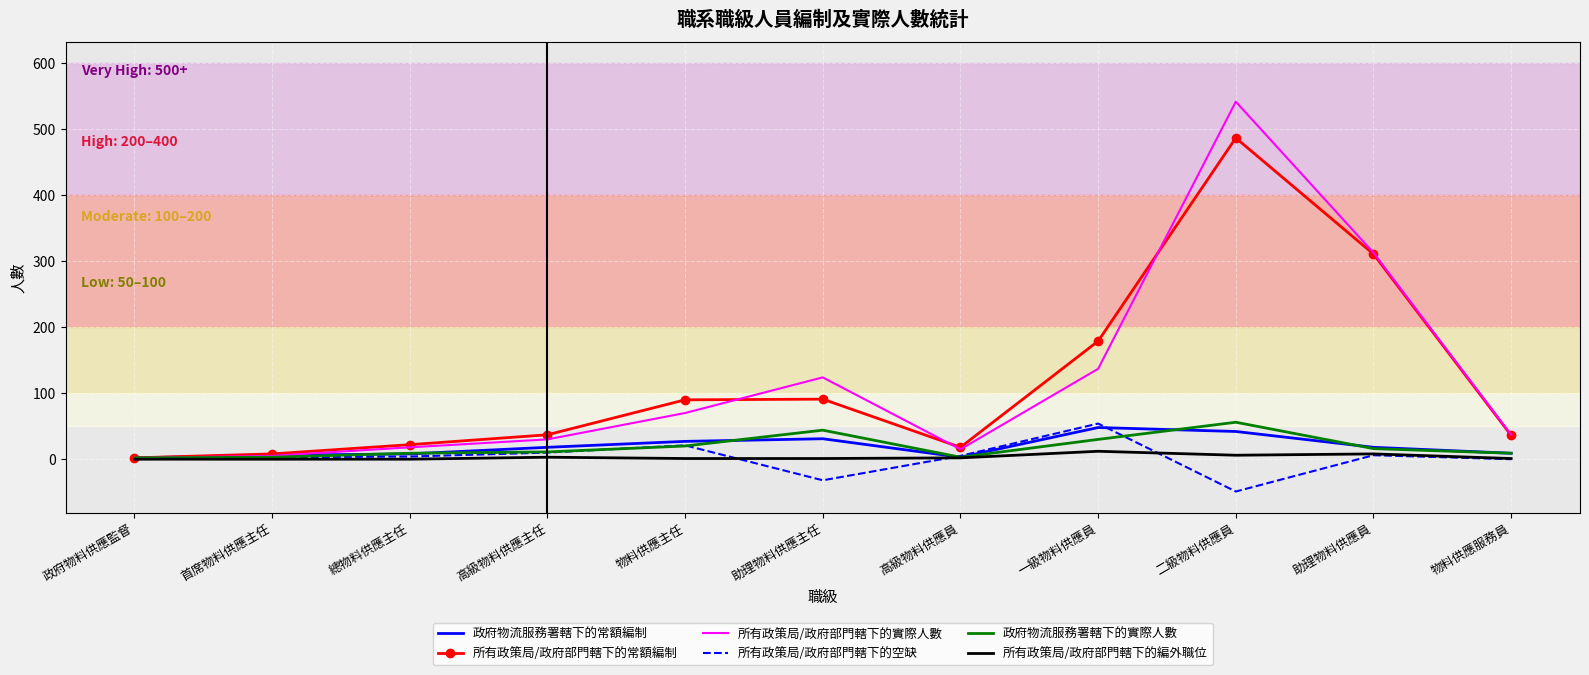

What position from the left is 助理物料供應員?

10